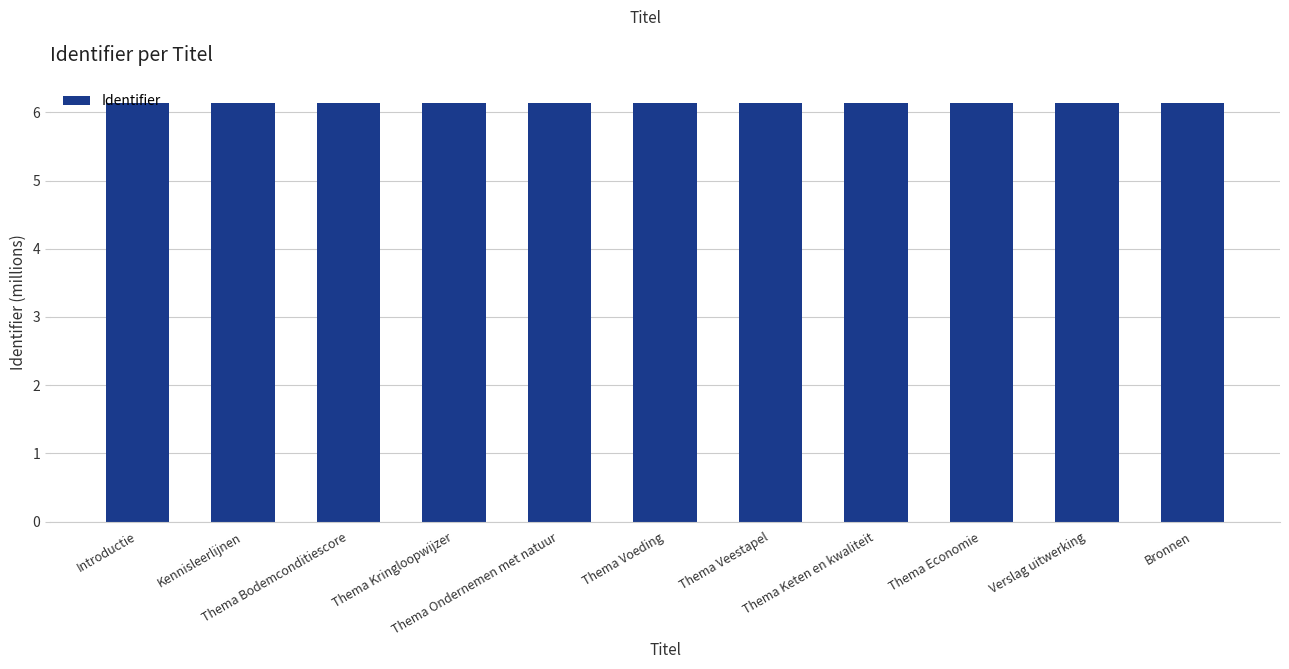

What is the sum of all values?

67.5